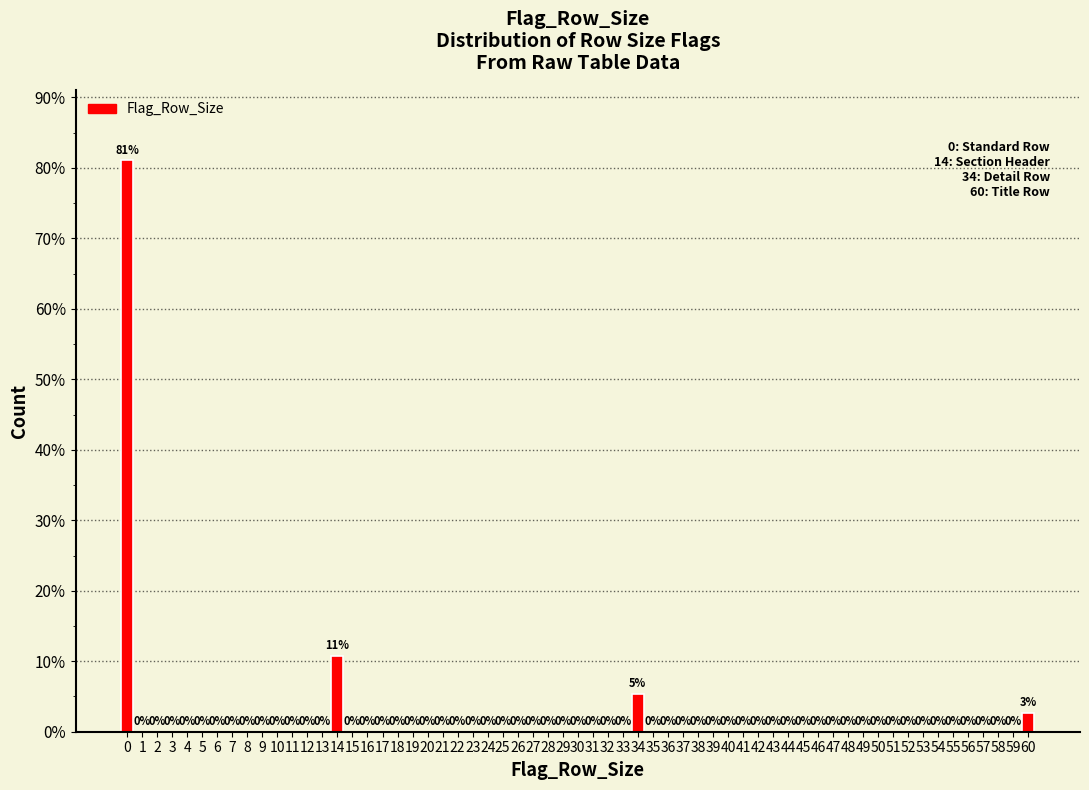

Where is the data nearest to the value 40?

14